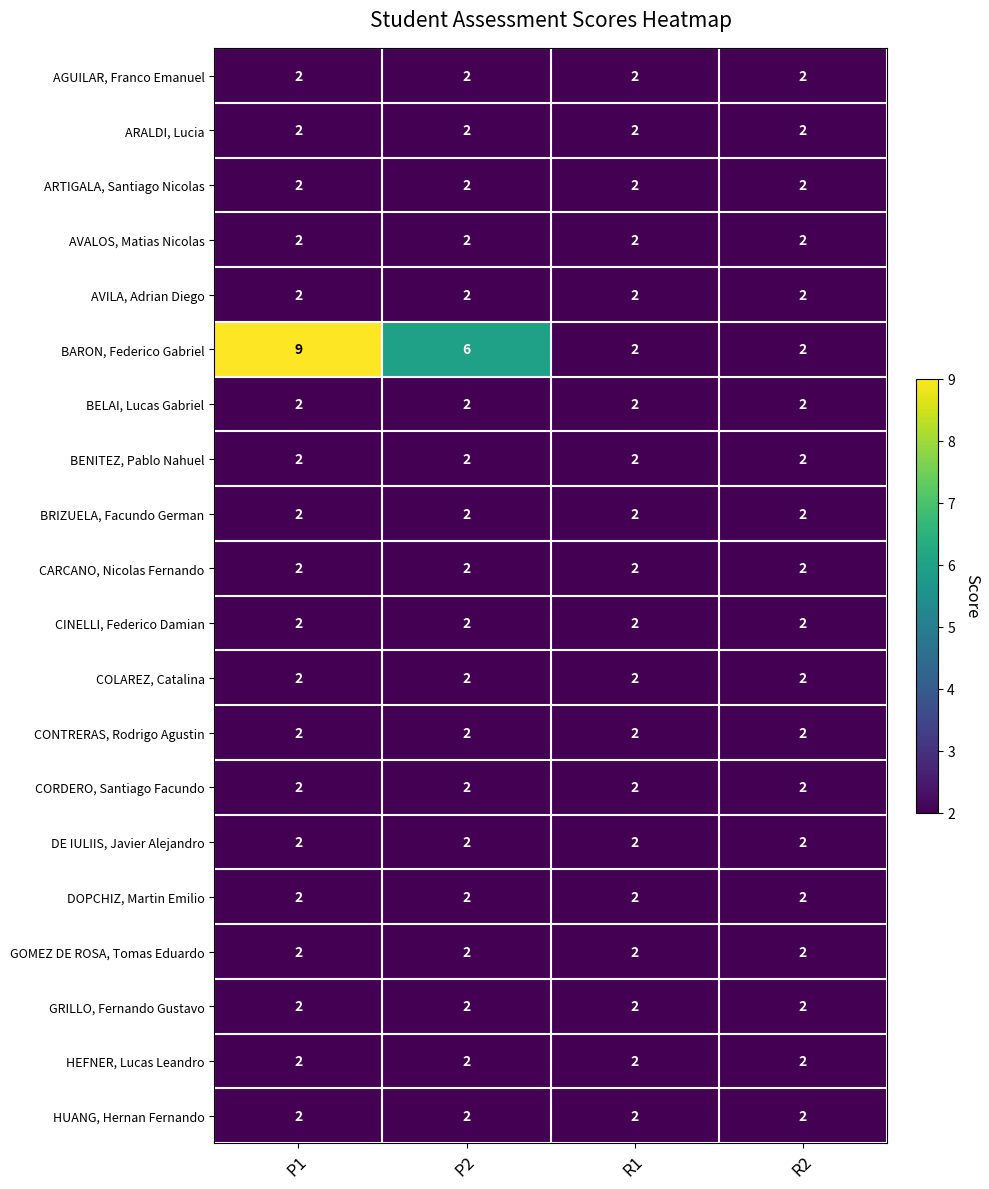

What is the greatest value displayed?

9